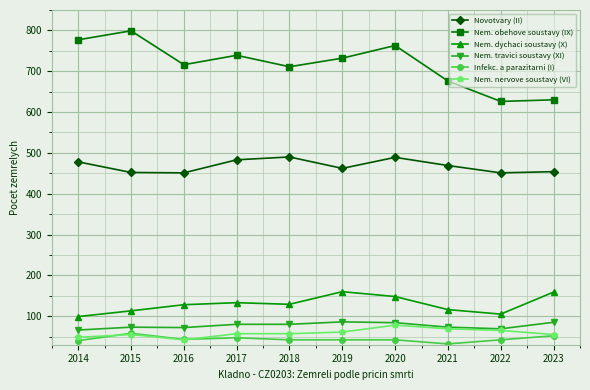

Is it true that Nem. travici soustavy (XI) equals 39 at 2017?

False